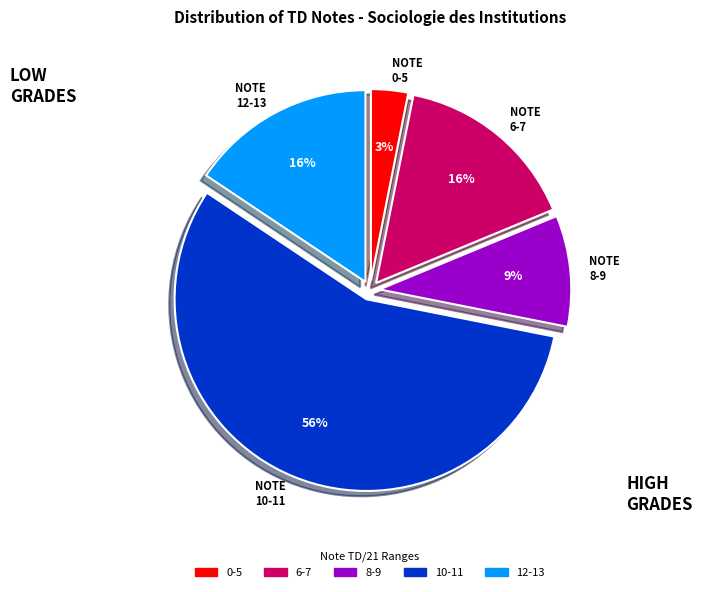

To the nearest percent, what is the difference between the largest and smallest slice percentages?

53%